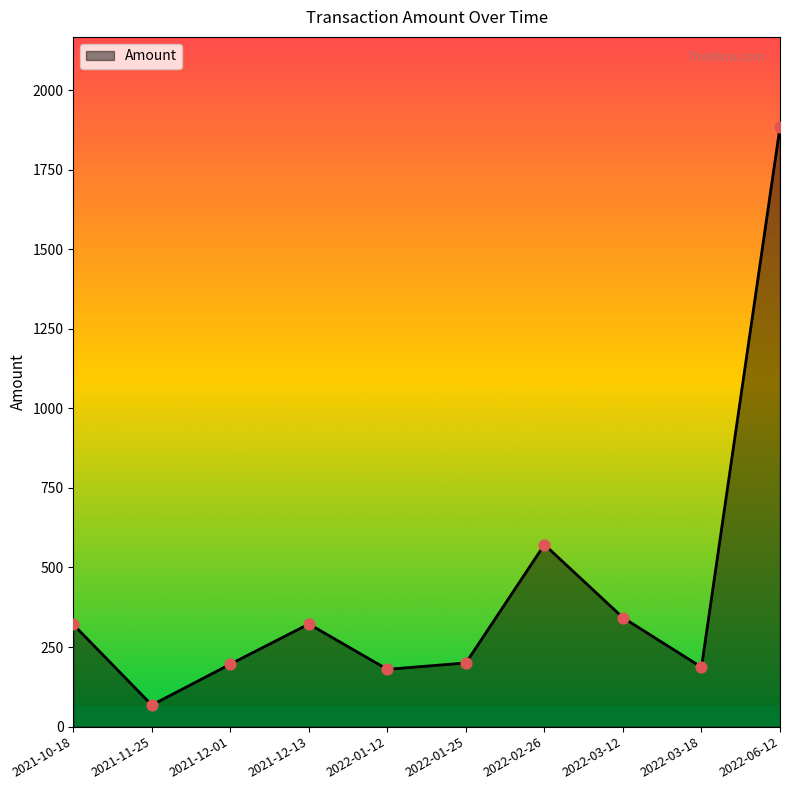

What is the ratio of the value at 2022-03-12 to the value at 2022-03-18?

1.8